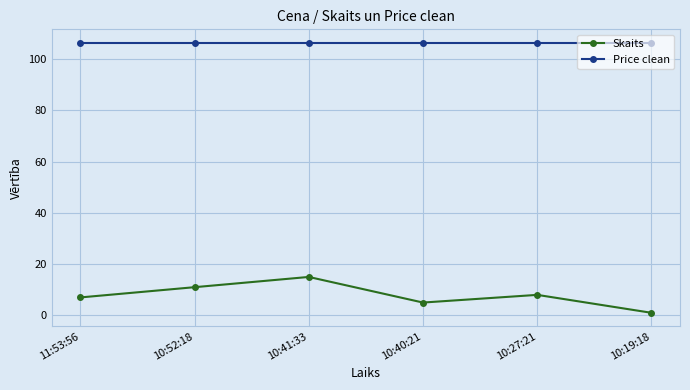

What is the difference between the maximum and minimum values in the Skaits series?

14.0